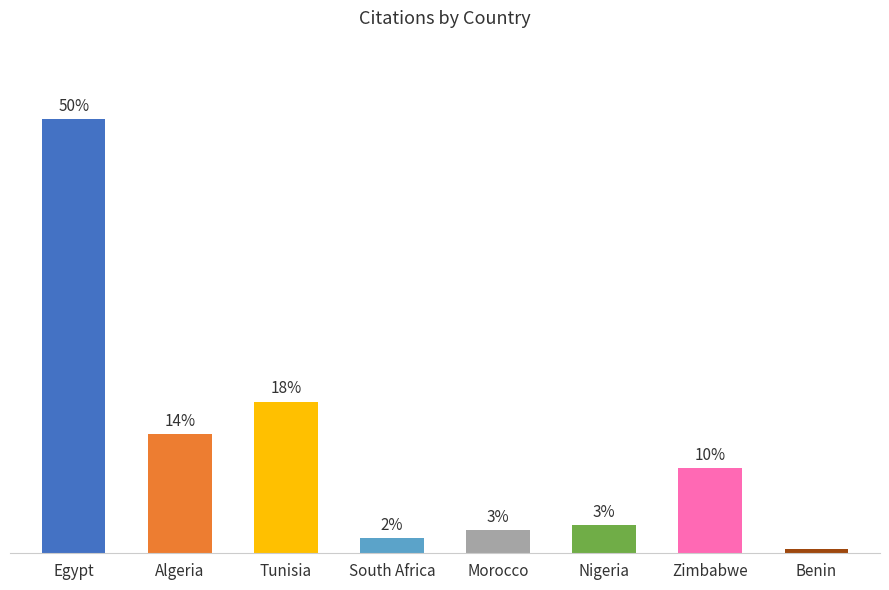

Which category has the highest value across all series?

Egypt